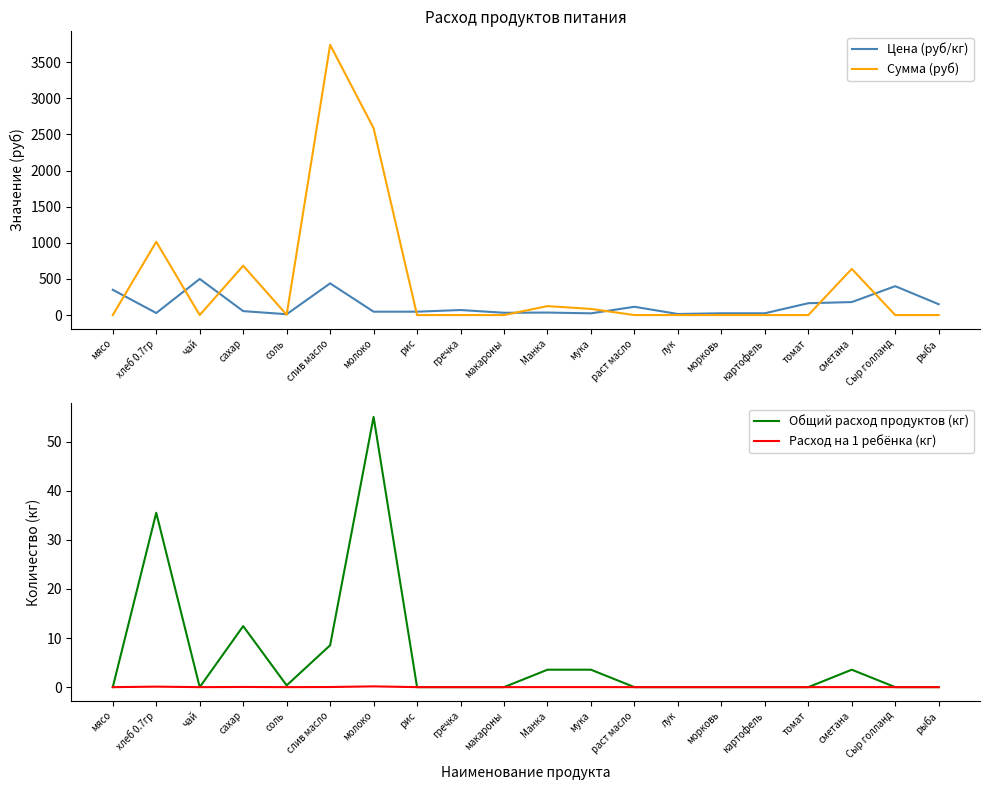

What is the sum of the Общий расход продуктов (кг) values at сахар and Манка?

16.0